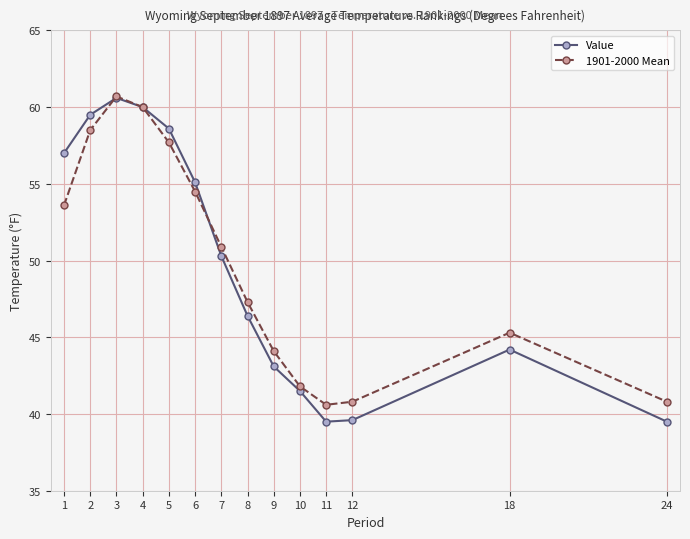

At 24, list the series in order from largest to smallest.

1901-2000 Mean, Value